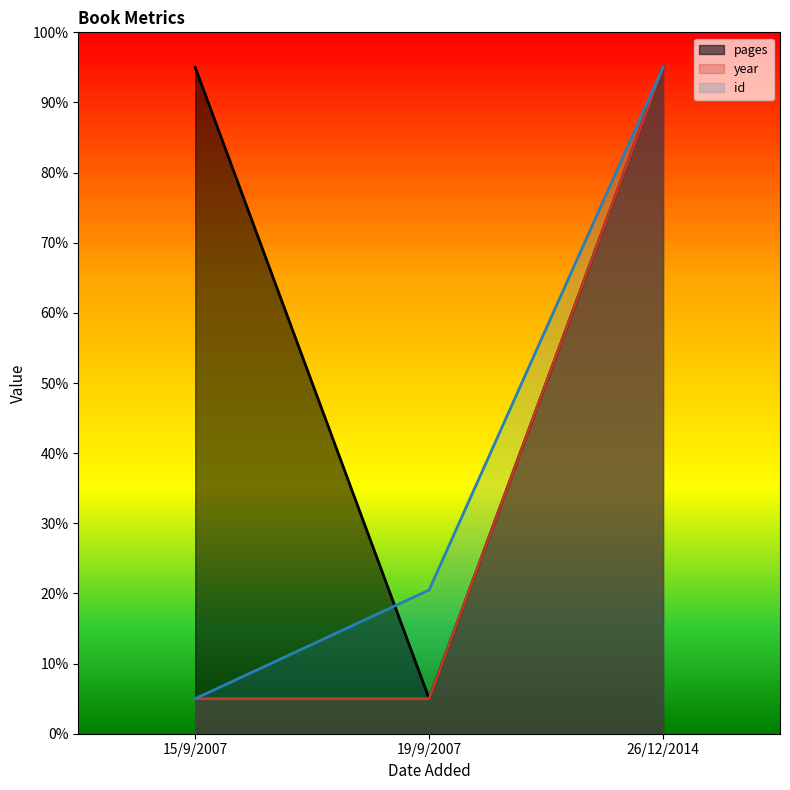

What is the lowest value of the year series?

5.0